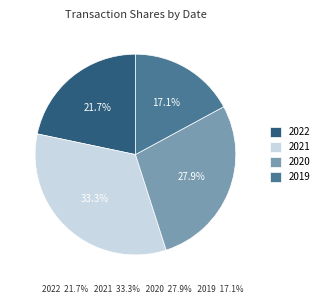

Which category has the biggest portion of the pie?

2021